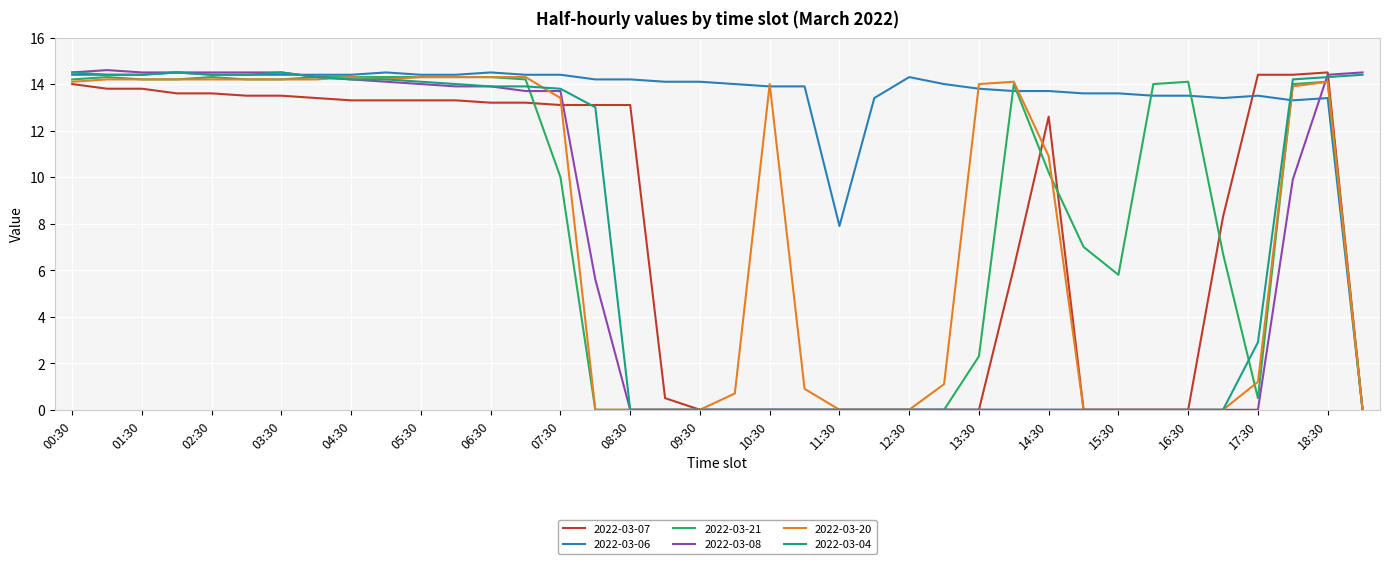

Which series has the largest total across all categories?

2022-03-06